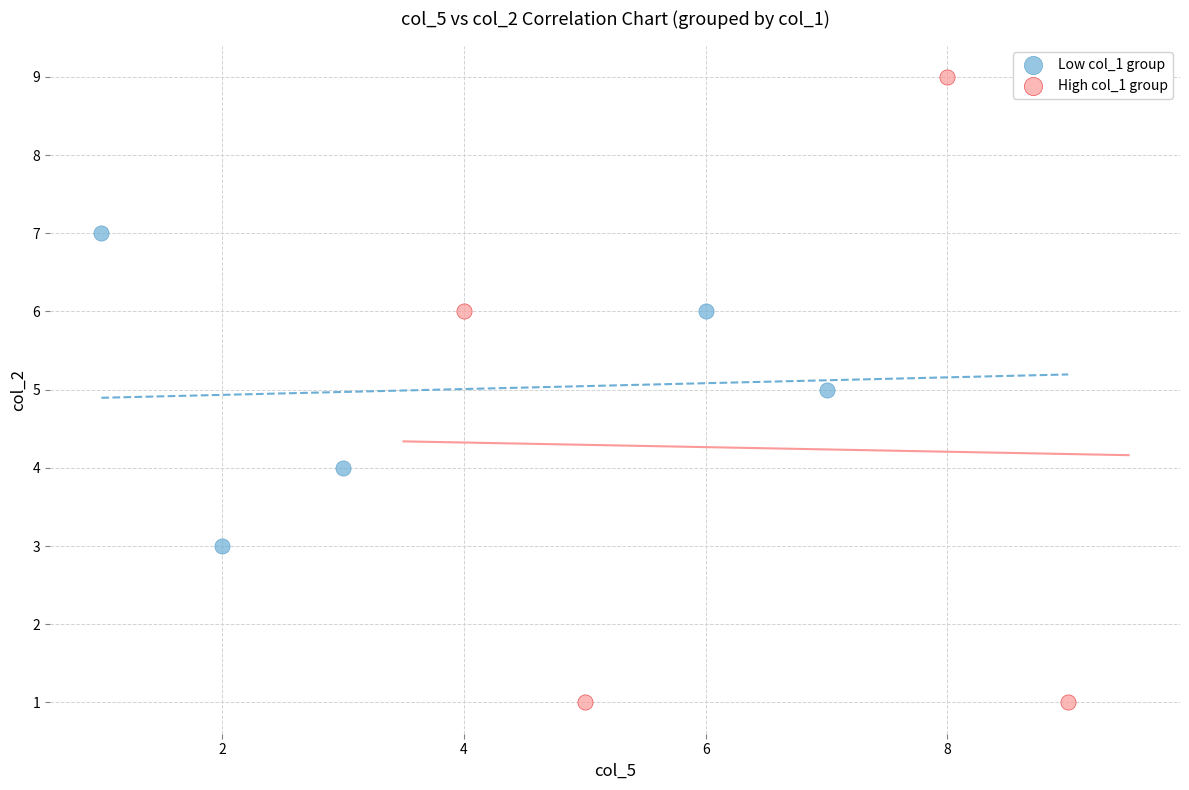

Which series reaches the minimum Y coordinate?

High col_1 group